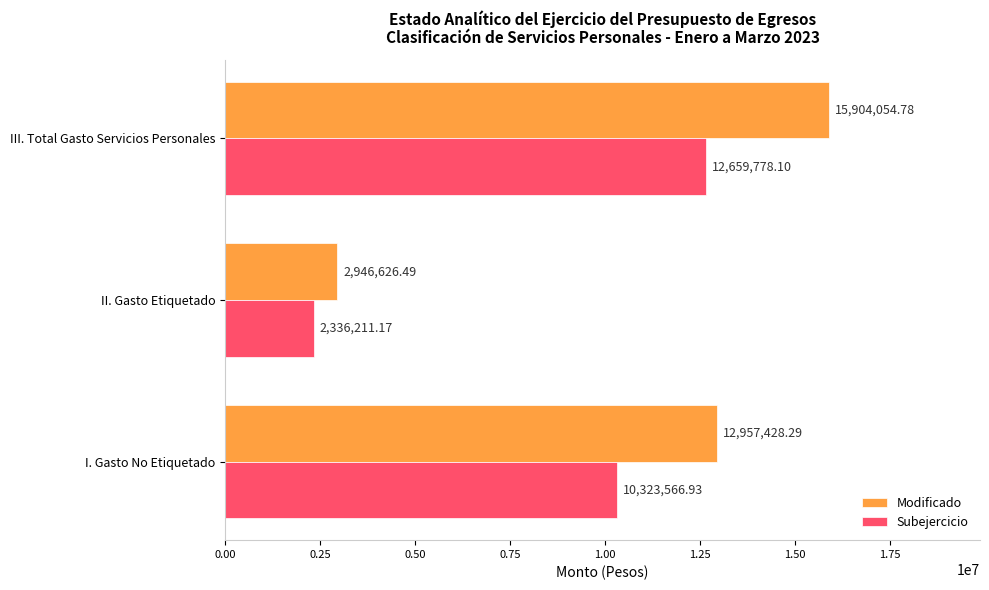

What is the average value of the Subejercicio series?

8439852.1